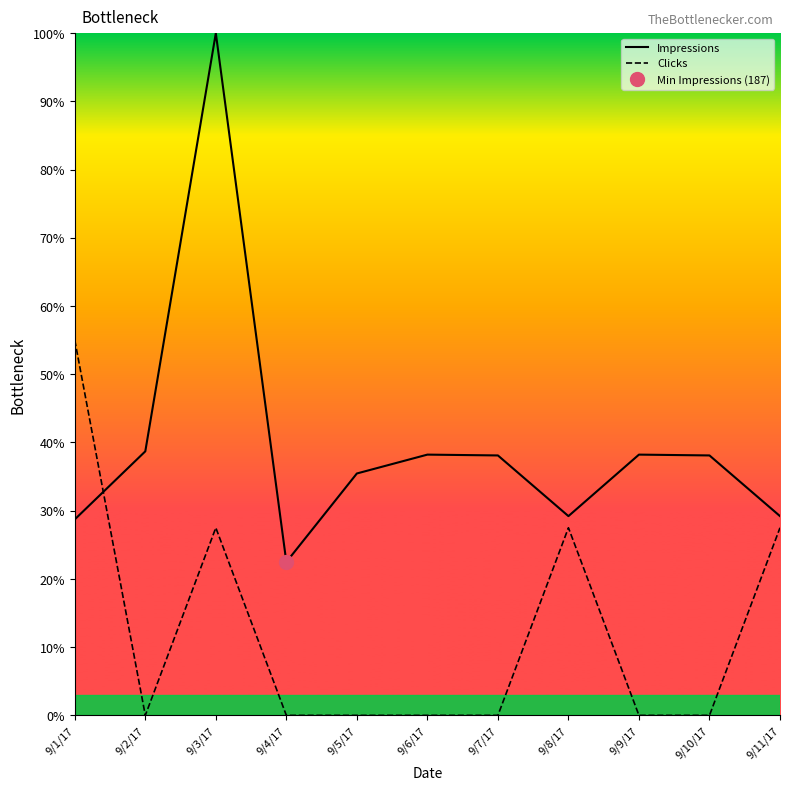

How many lines are shown in the chart?

2